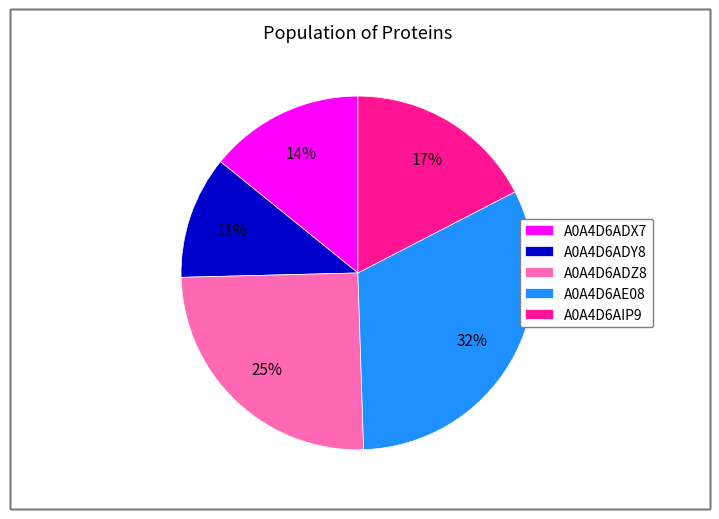

What is the smallest slice in the pie chart?

A0A4D6ADY8